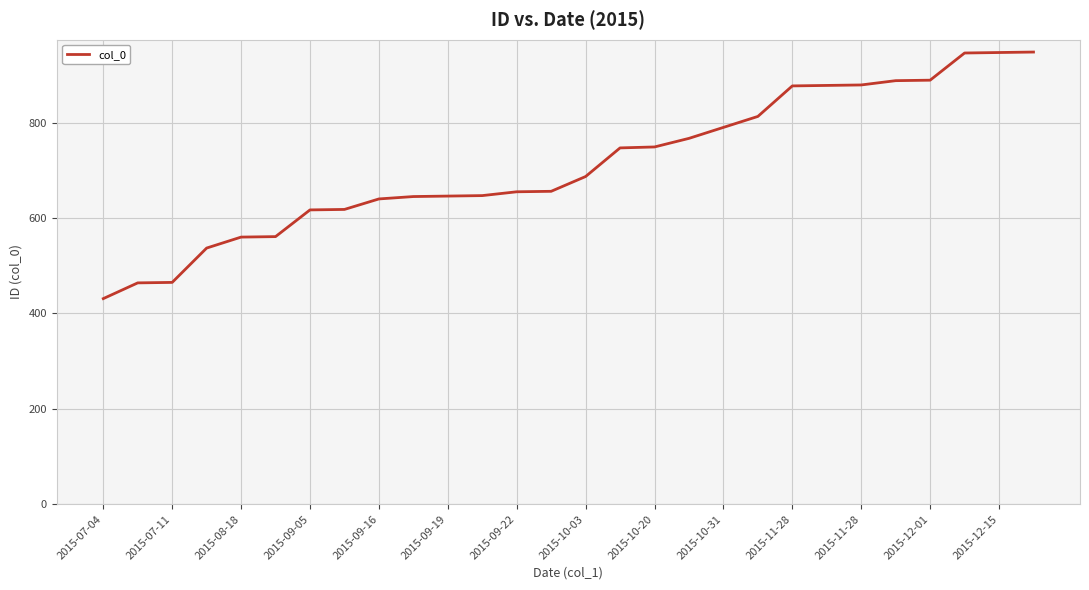

How many lines are shown in the chart?

1